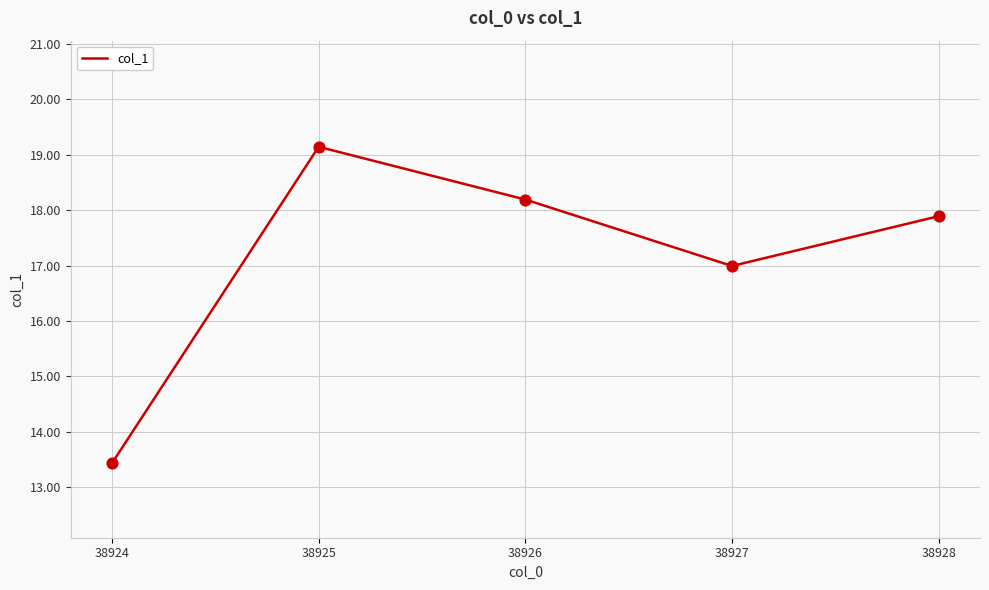

Which has a higher value, 38924 or 38927?

38927